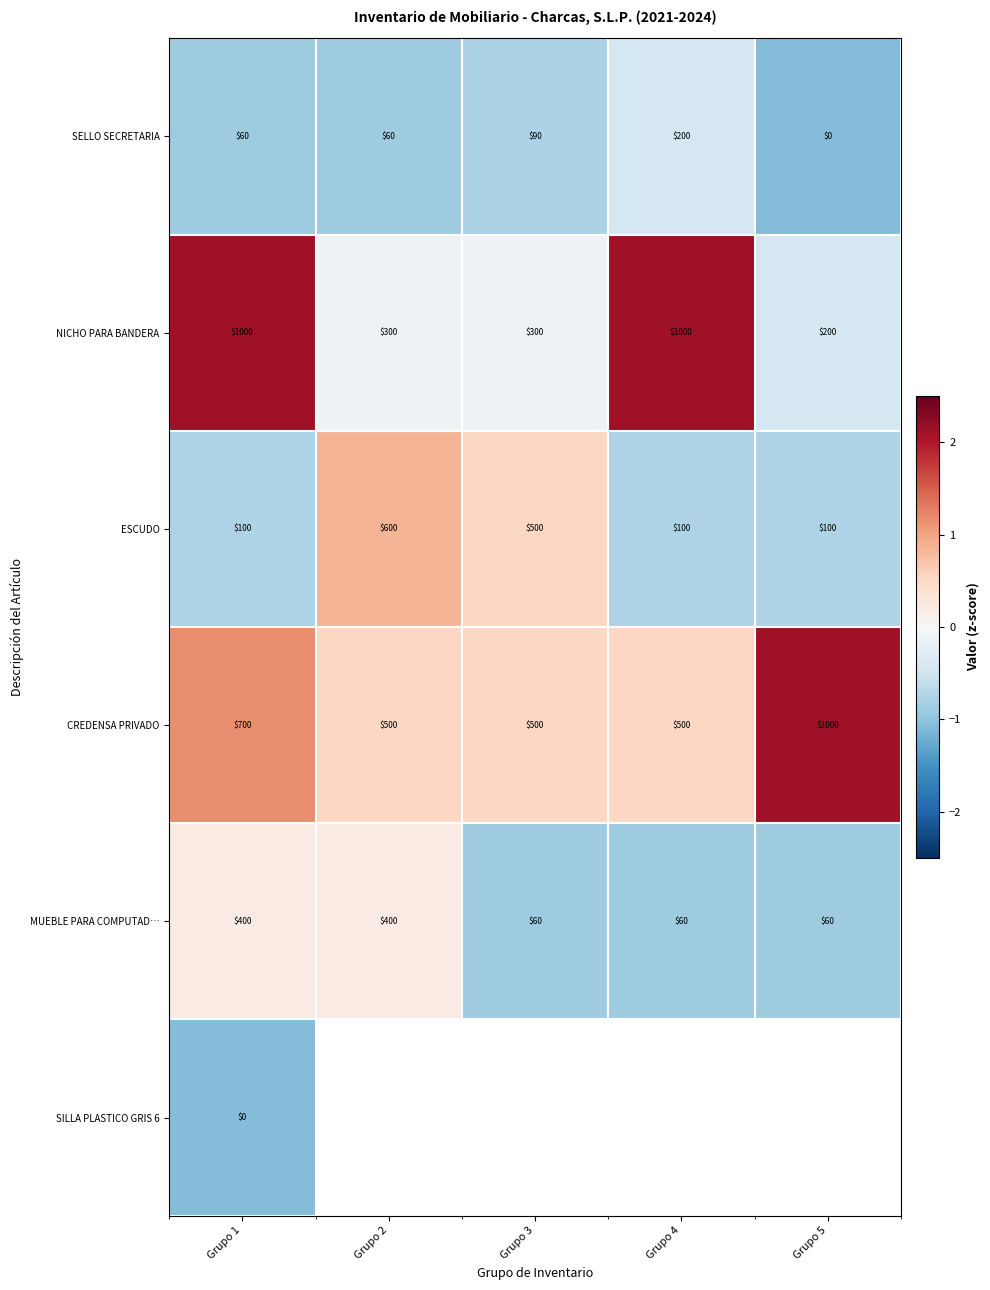

How many distinct data groups are displayed?

6